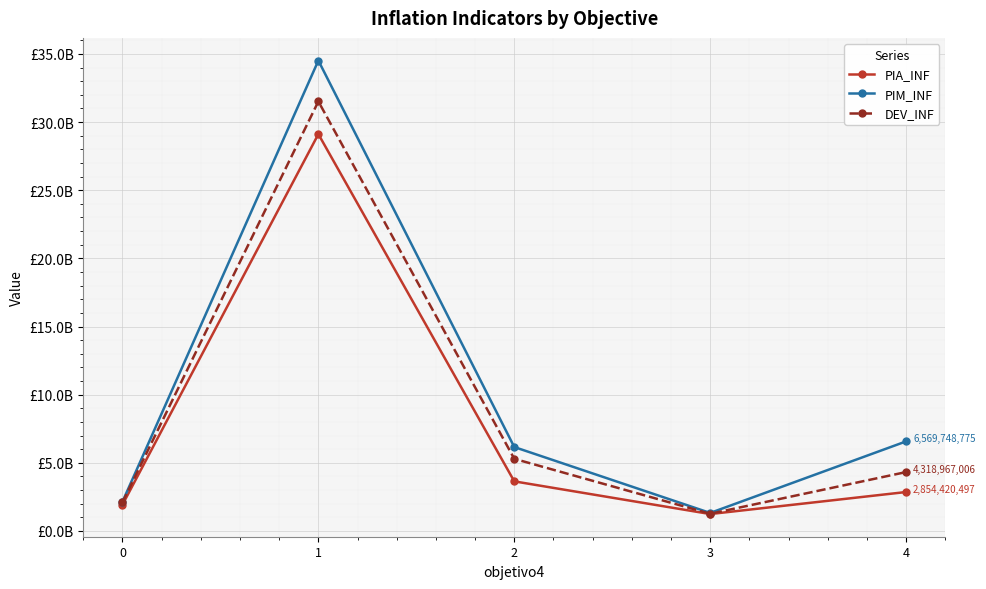

Does the chart have visible grid lines?

Yes